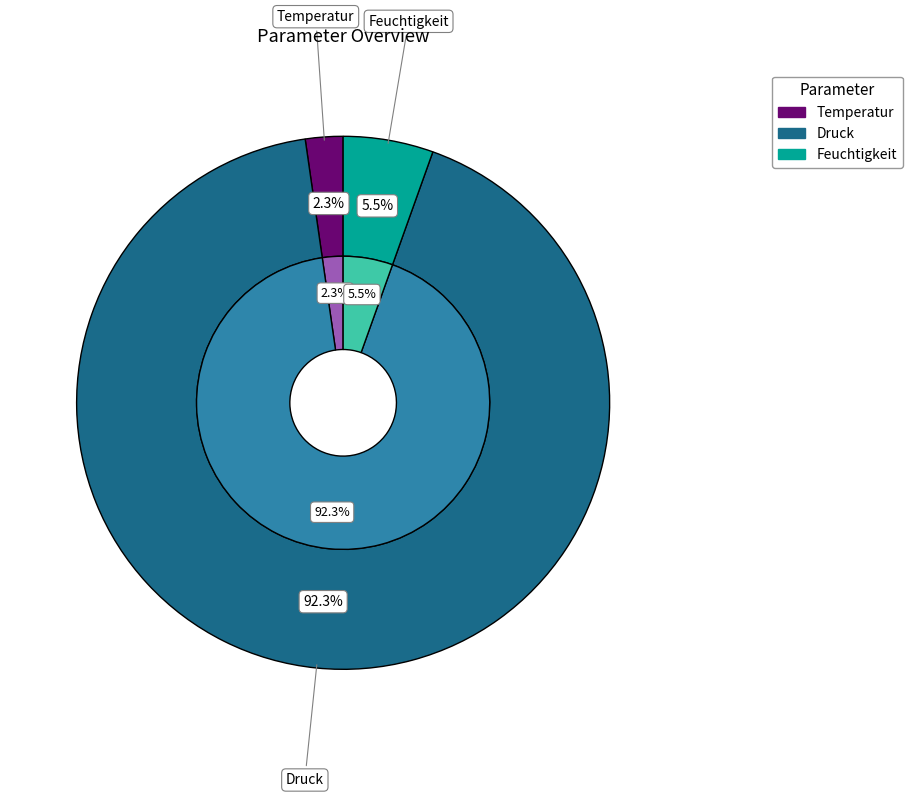

The Druck slice represents 99% of the pie. True or false?

False